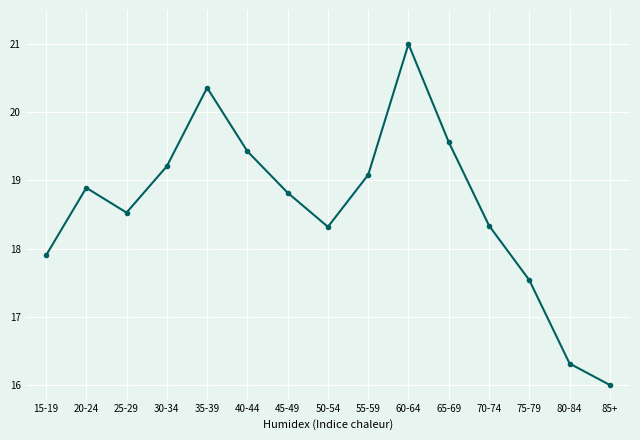

Is it true that the value at 60-64 is 21.0?

True